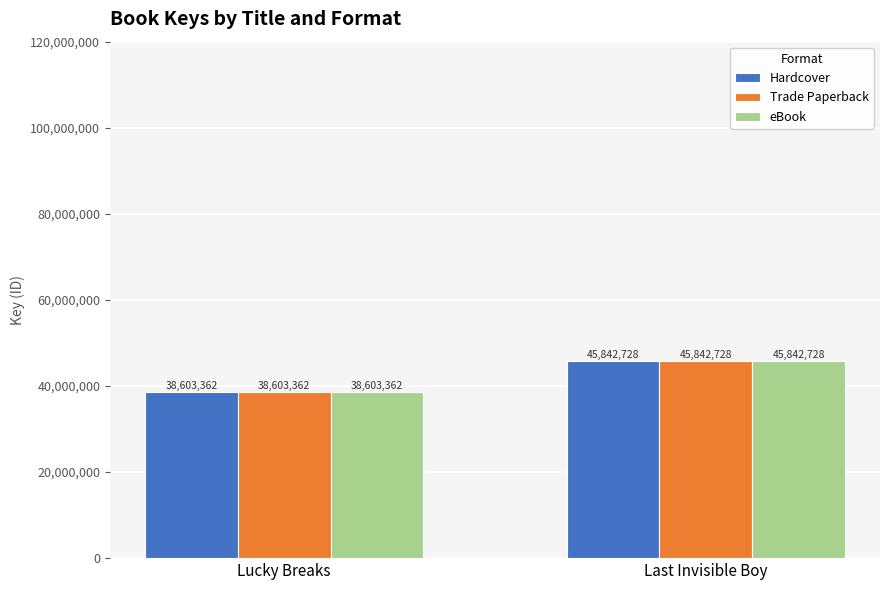

Which category has the lowest value in the Trade Paperback series?

Lucky Breaks